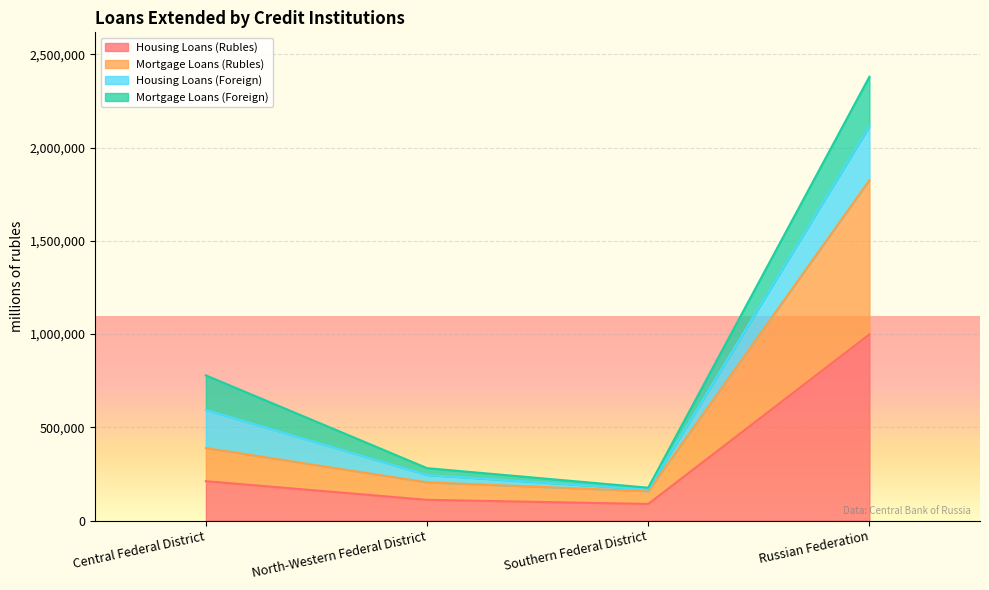

At which category does Mortgage Loans (Rubles) reach its first local valley?

Southern Federal District